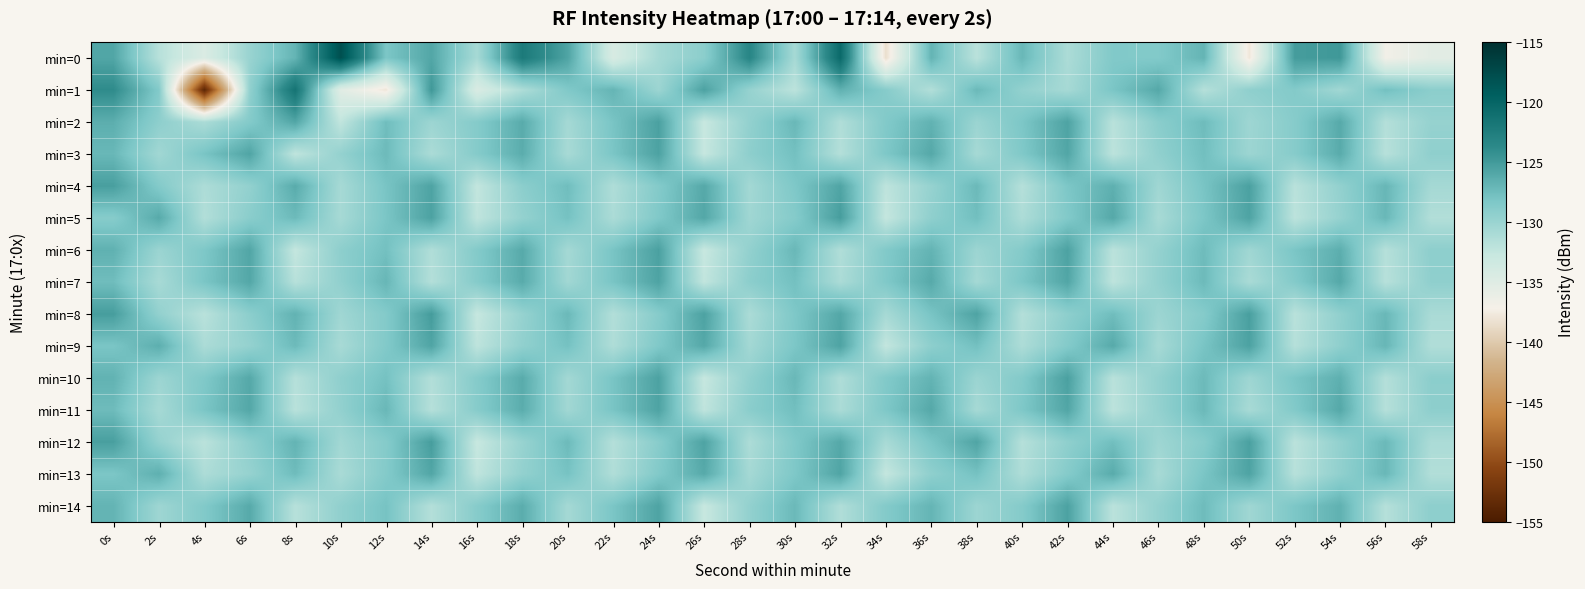

How many series are shown in this chart?

15